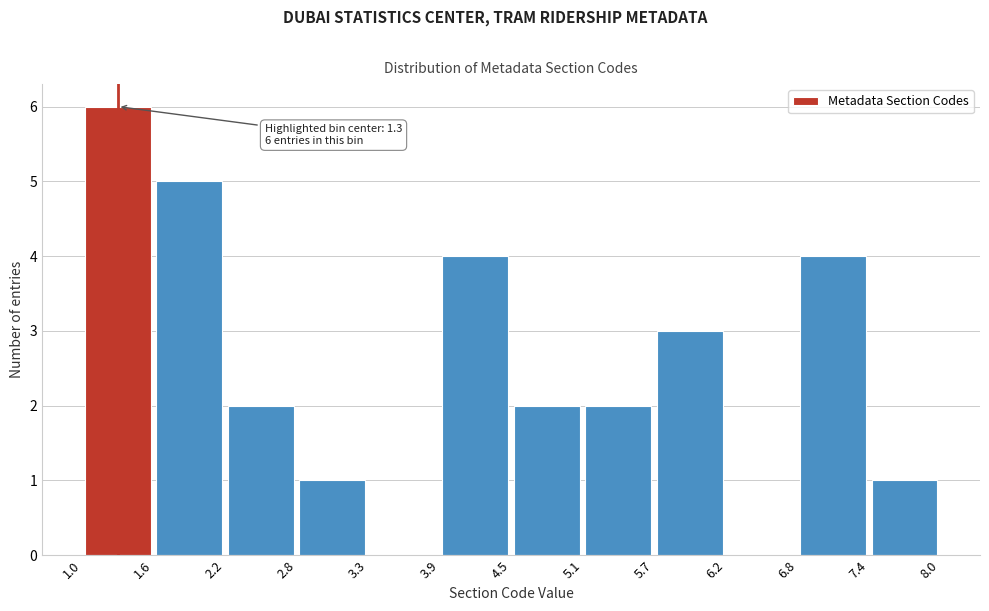

Which range on the x-axis has the tallest bar?

1.0 to 1.6